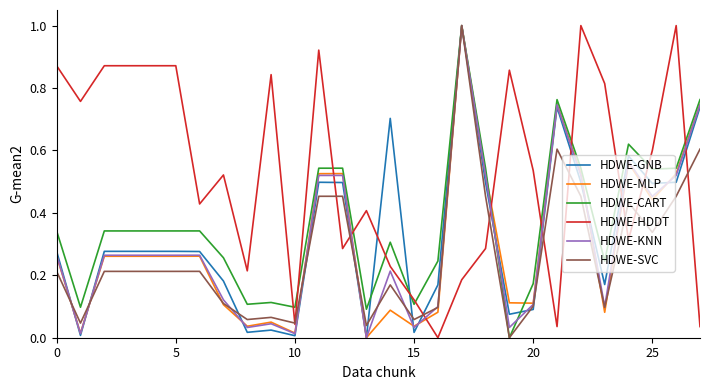

Which series has the largest total across all categories?

HDWE-HDDT